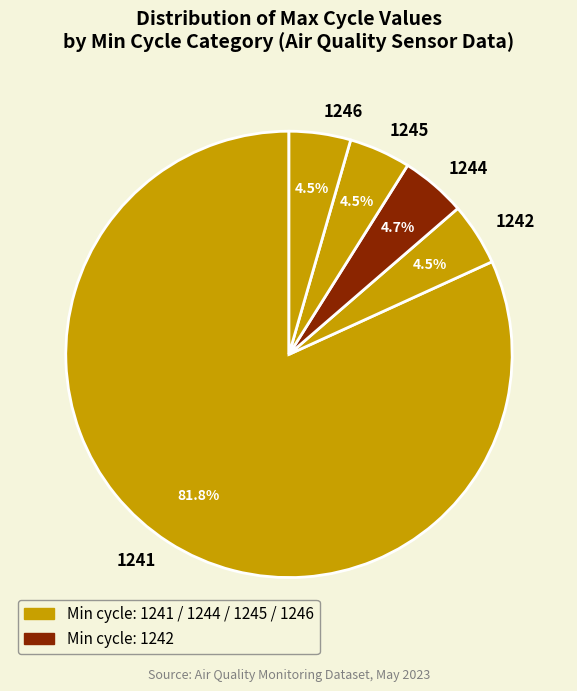

Does any single category account for the majority?

Yes